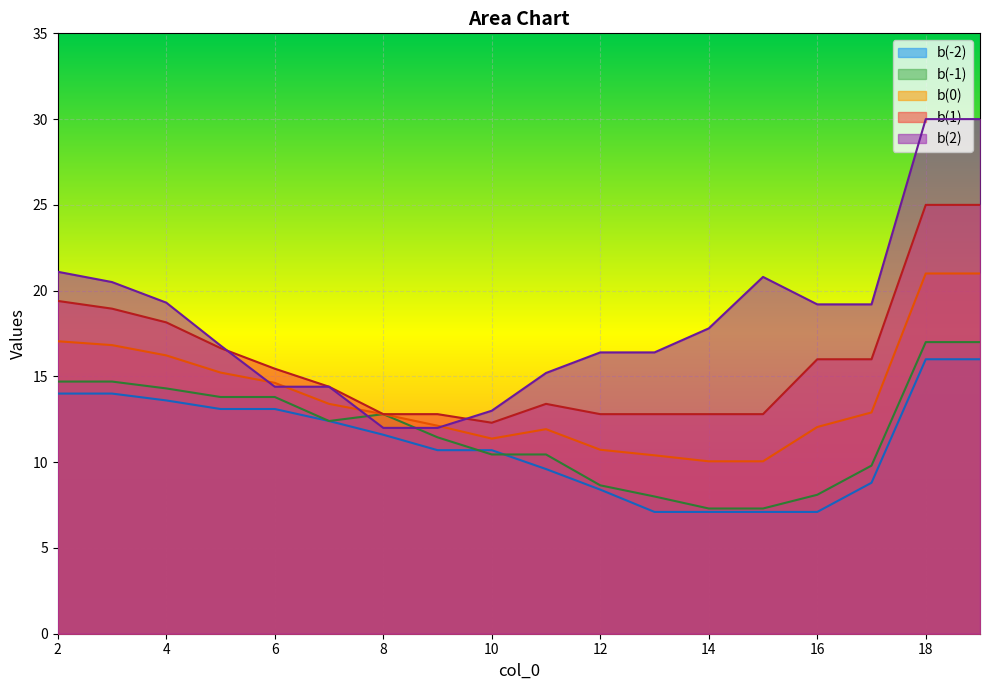

What is the value of the b(0) point at the 6th from the left?

13.4